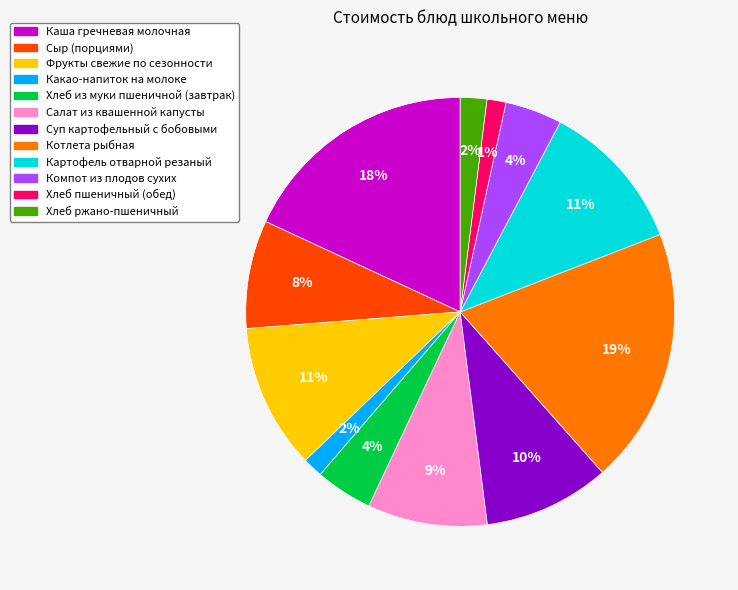

Do Компот из плодов сухих and Фрукты свежие по сезонности together represent more than half of the pie?

No